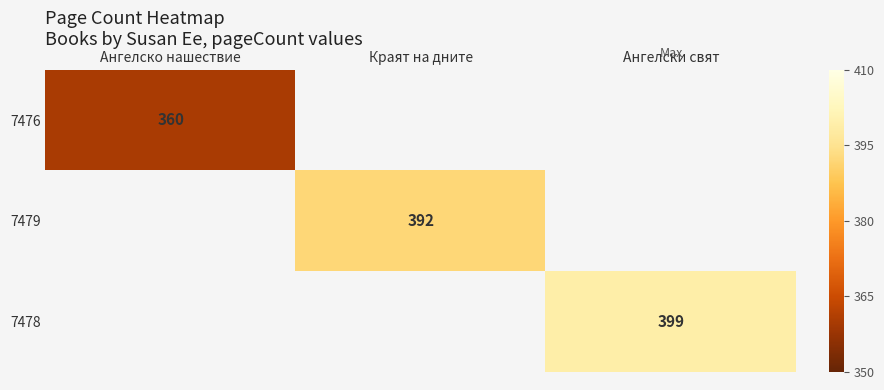

The value of 7478 at Ангелски свят is 196. True or false?

False